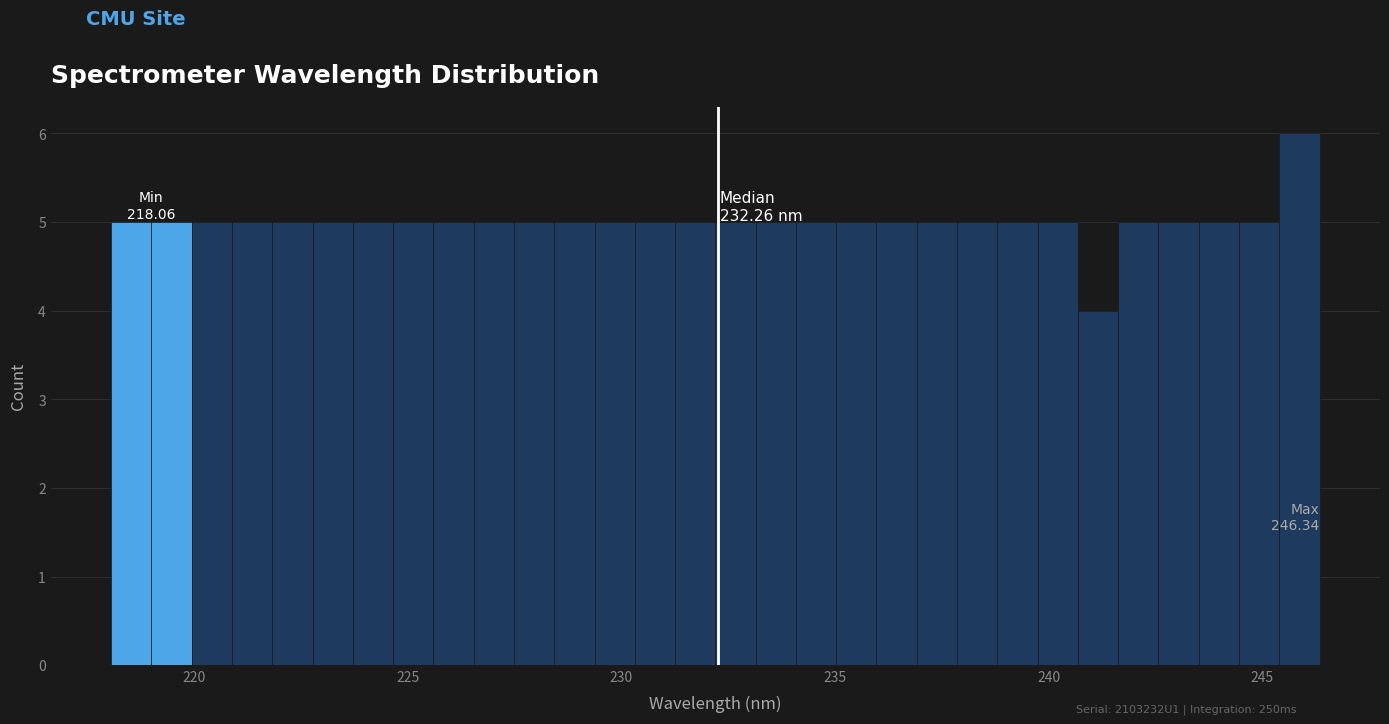

Read against the x-axis, roughly where is the centre of the tallest bar?

246.0